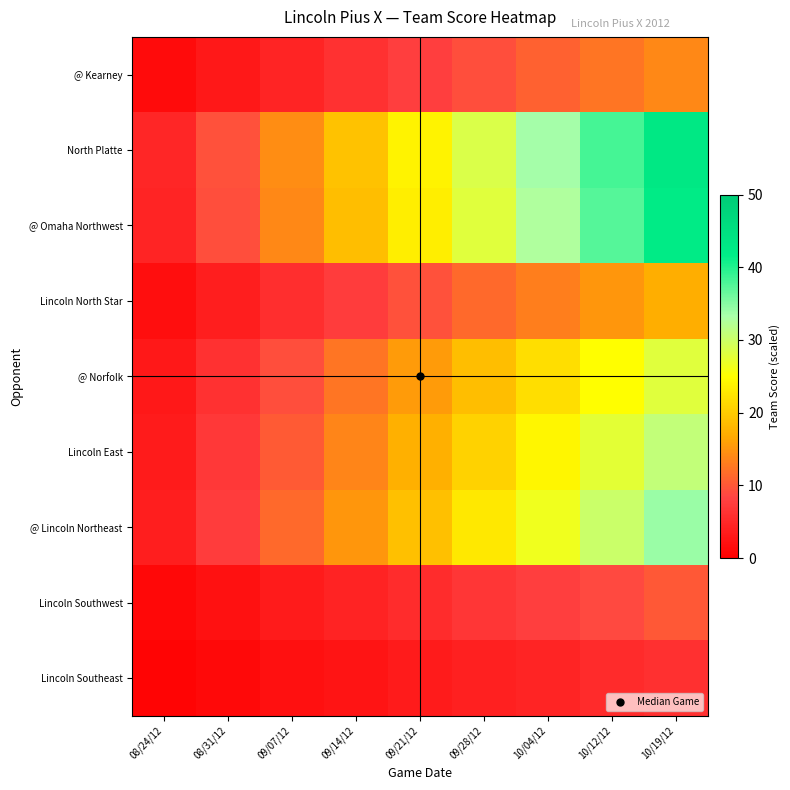

Count the number of data series in this chart.

9